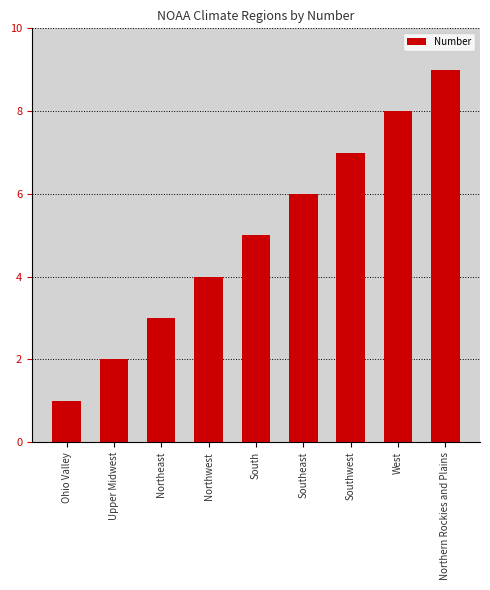

Are the bars horizontal?

No